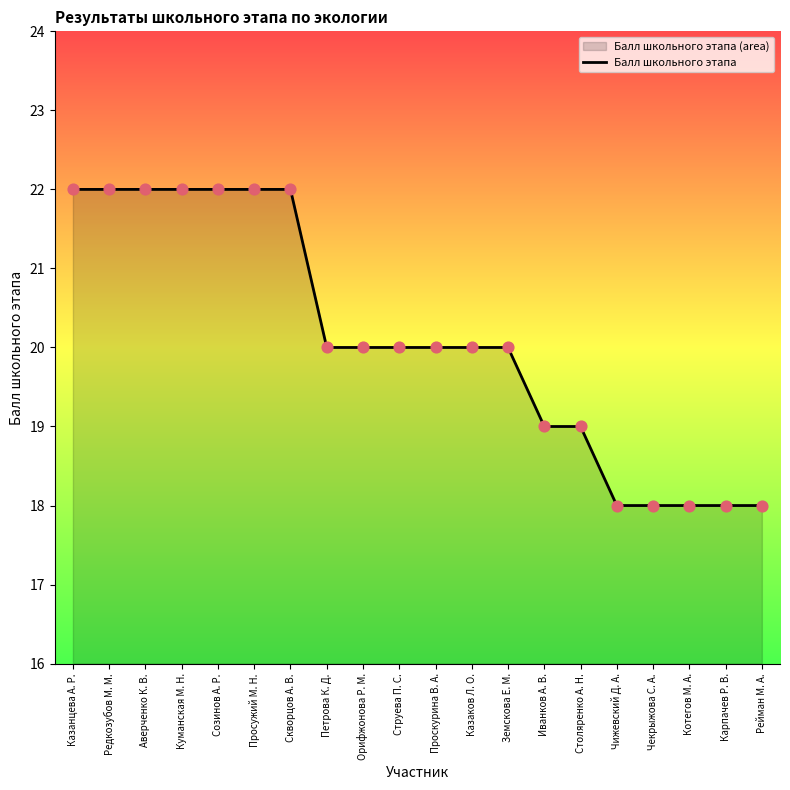

What is the ratio of the value at Столяренко А. Н. to the value at Иванков А. В.?

1.0